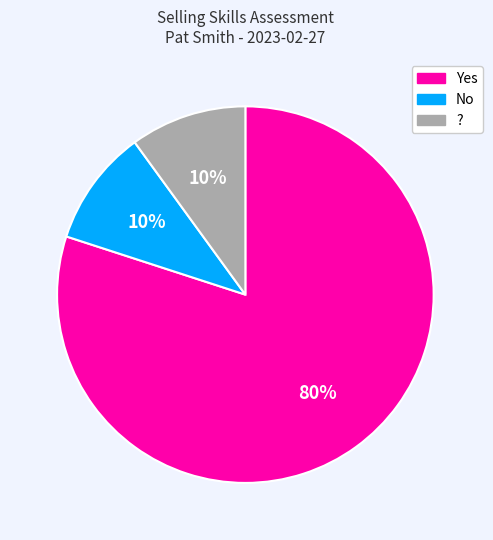

Is there a majority slice in this chart?

Yes